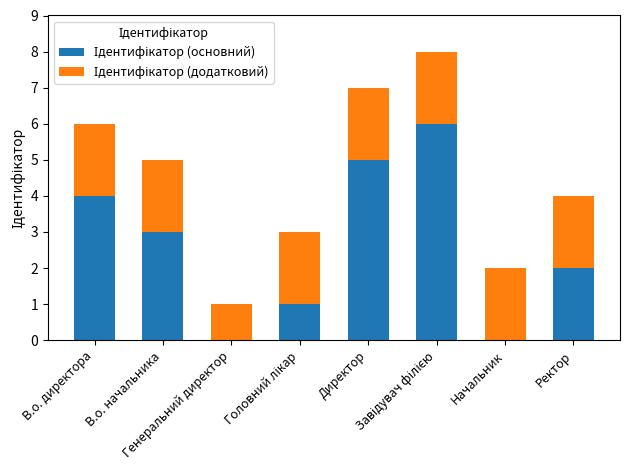

At which label is Ідентифікатор (основний) closest to 3?

В.о. начальника